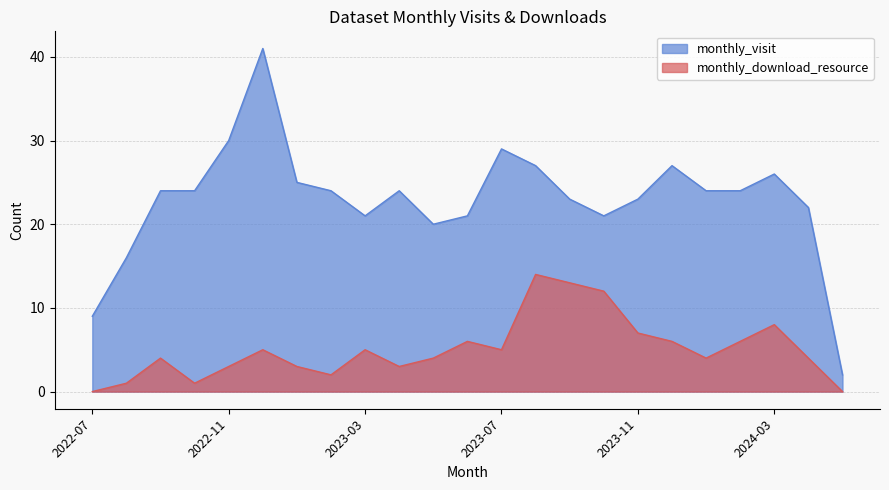

Reading right to left, list all the values displayed in this chart.

monthly_visit: 2024-05=2	2024-04=22	2024-03=26	2024-02=24	2024-01=24	2023-12=27	2023-11=23	2023-10=21	2023-09=23	2023-08=27	2023-07=29	2023-06=21	2023-05=20	2023-04=24	2023-03=21	2023-02=24	2023-01=25	2022-12=41	2022-11=30	2022-10=24	2022-09=24	2022-08=16	2022-07=9
monthly_download_resource: 2024-05=0	2024-04=4	2024-03=8	2024-02=6	2024-01=4	2023-12=6	2023-11=7	2023-10=12	2023-09=13	2023-08=14	2023-07=5	2023-06=6	2023-05=4	2023-04=3	2023-03=5	2023-02=2	2023-01=3	2022-12=5	2022-11=3	2022-10=1	2022-09=4	2022-08=1	2022-07=0